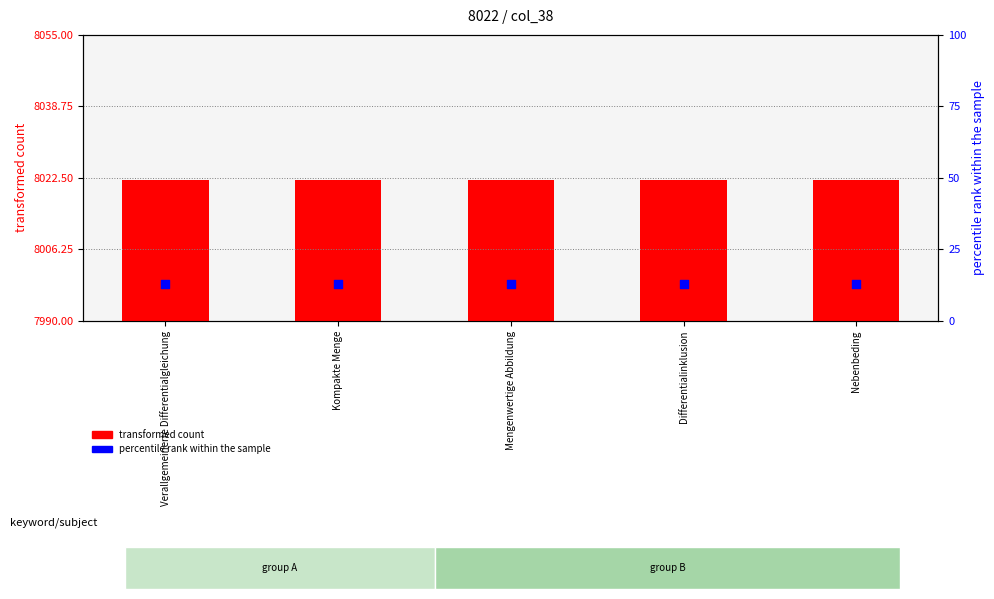

Is the value of percentile rank within the sample at Nebenbeding greater than the value of transformed count at Verallgemeinerte Differentialgleichung?

No